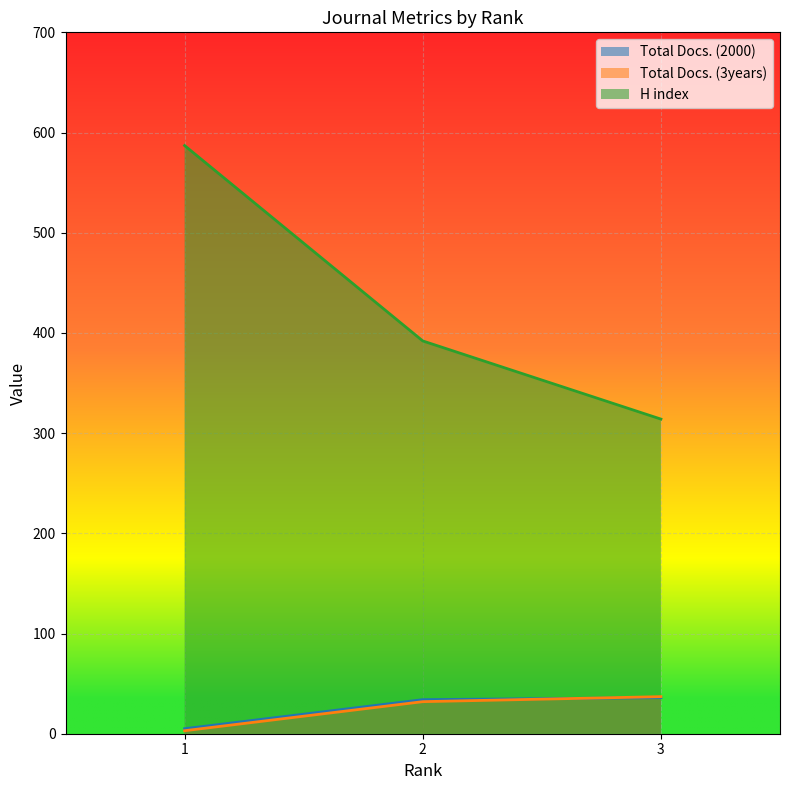

What is the difference between the maximum and second lowest values in the Total Docs. (3years) series?

5